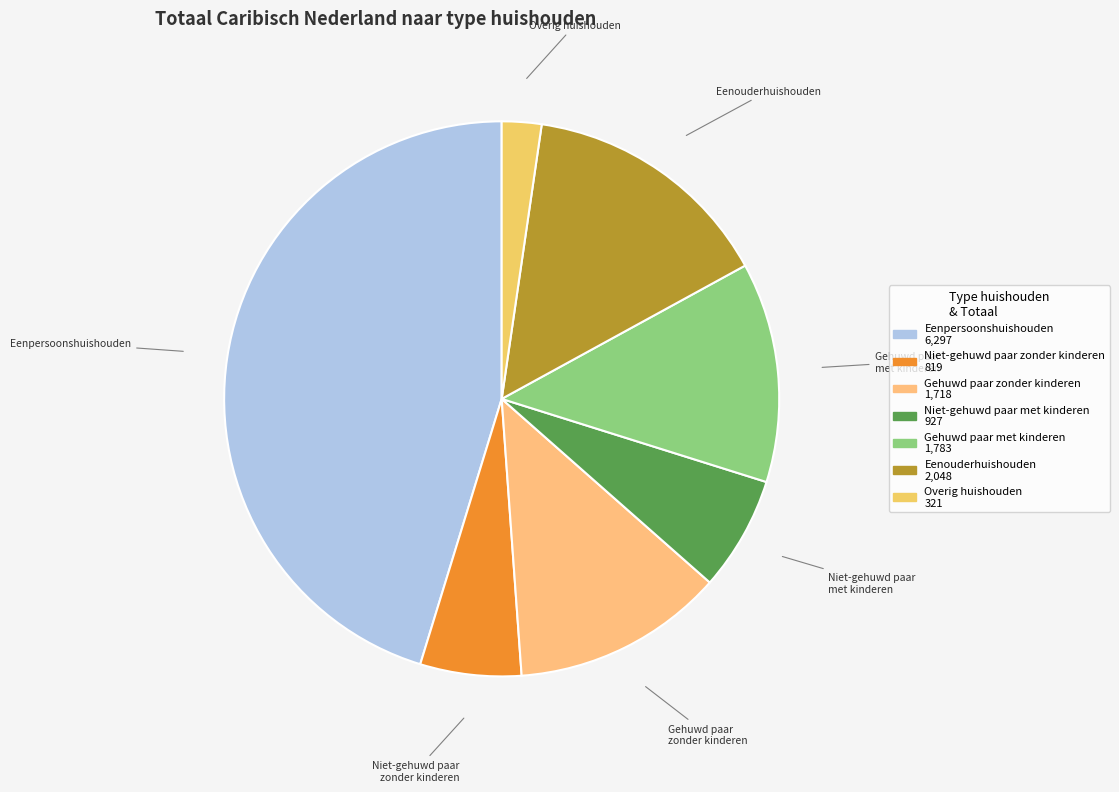

Combined, do Niet-gehuwd paar met kinderen and Gehuwd paar met kinderen account for over 50%?

No